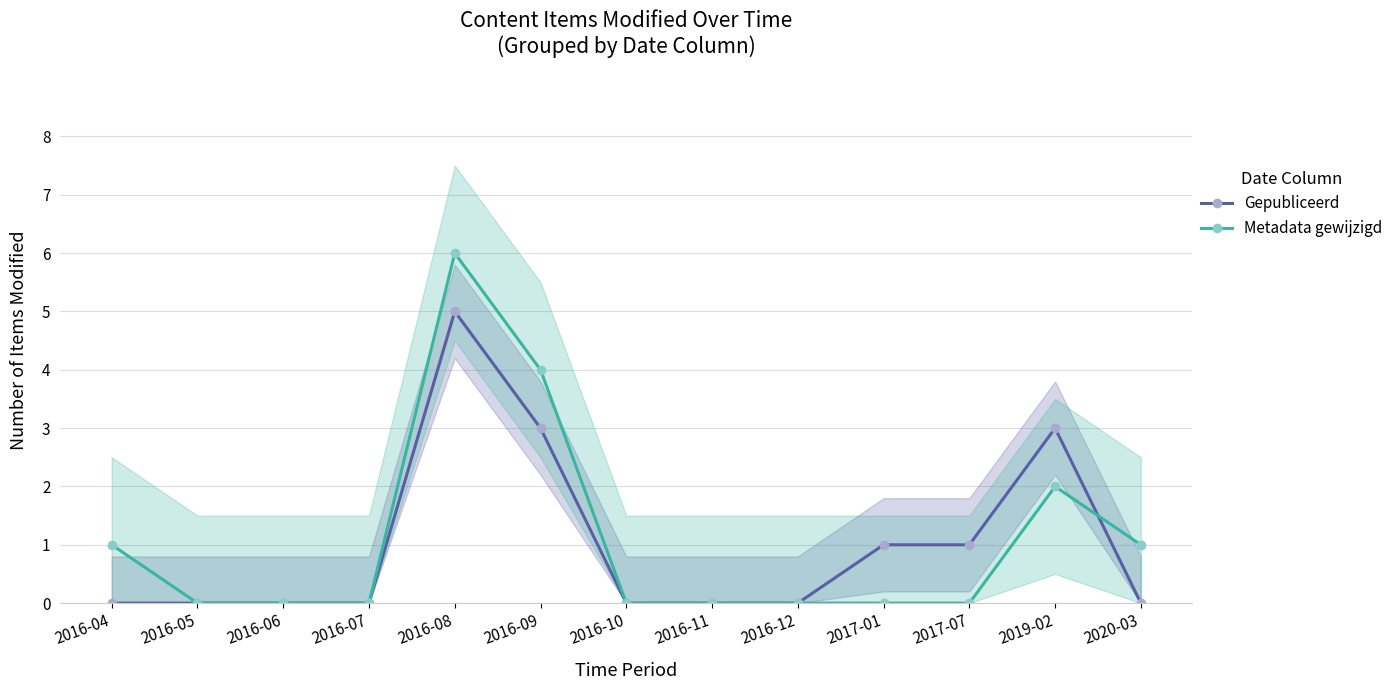

Reading left to right, list all the values displayed in this chart.

Gepubliceerd: 0	0	0	0	5	3	0	0	0	1	1	3	0
Metadata gewijzigd: 1	0	0	0	6	4	0	0	0	0	0	2	1